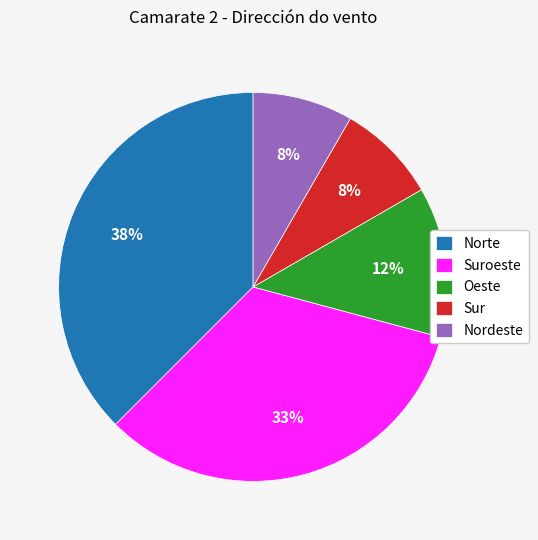

How many segments does this pie chart have?

5